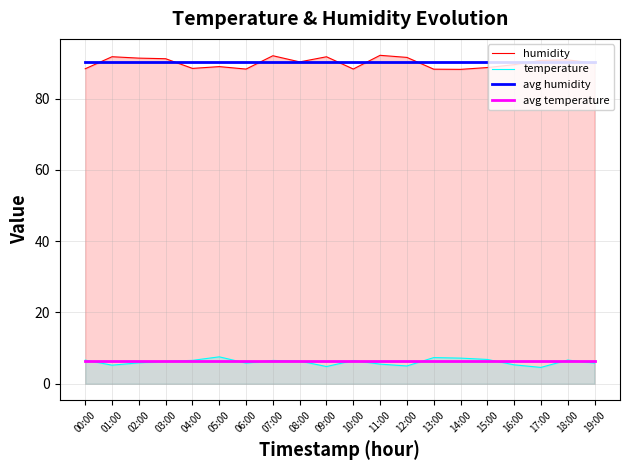

True or false: avg temperature and avg humidity cross at least once.

False